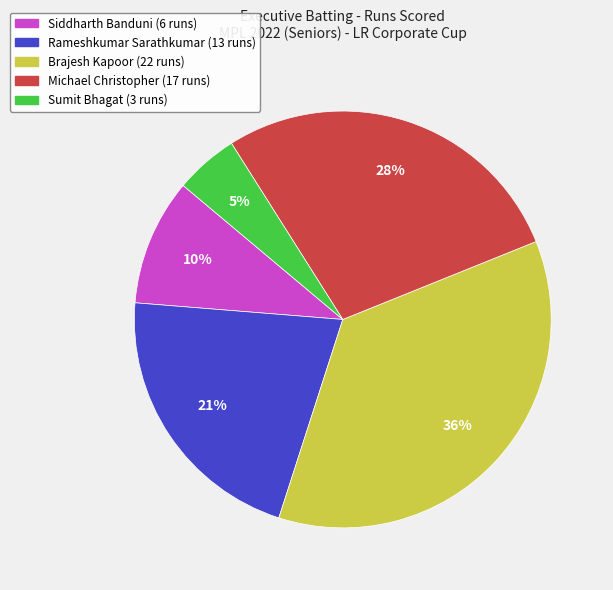

Is it true that Rameshkumar Sarathkumar is 21% of the pie?

True